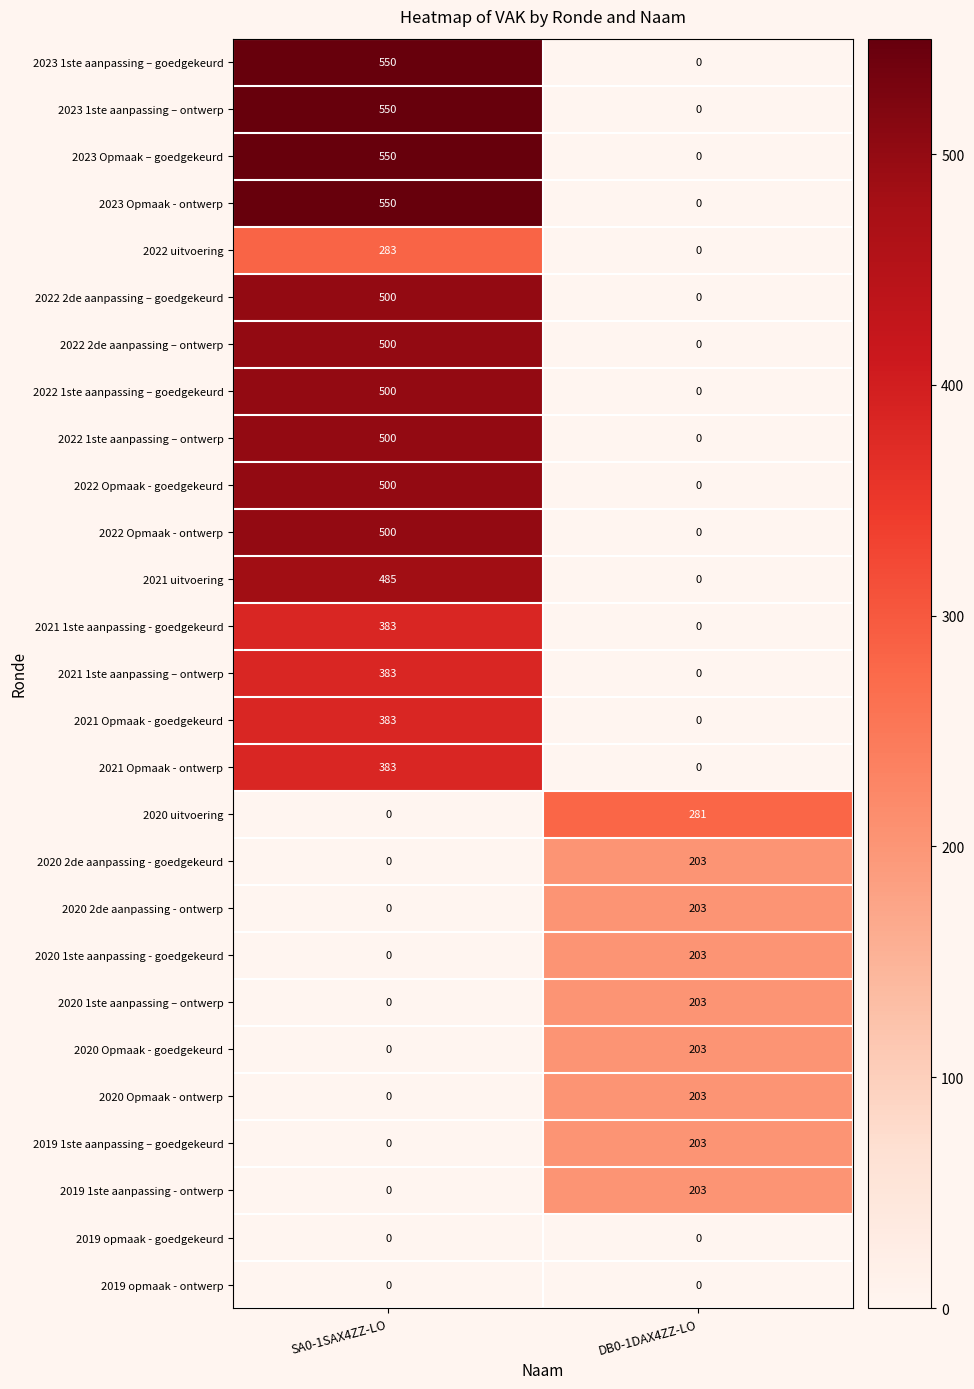

What is the difference between the highest and lowest values at DB0-1DAX4ZZ-LO?

281